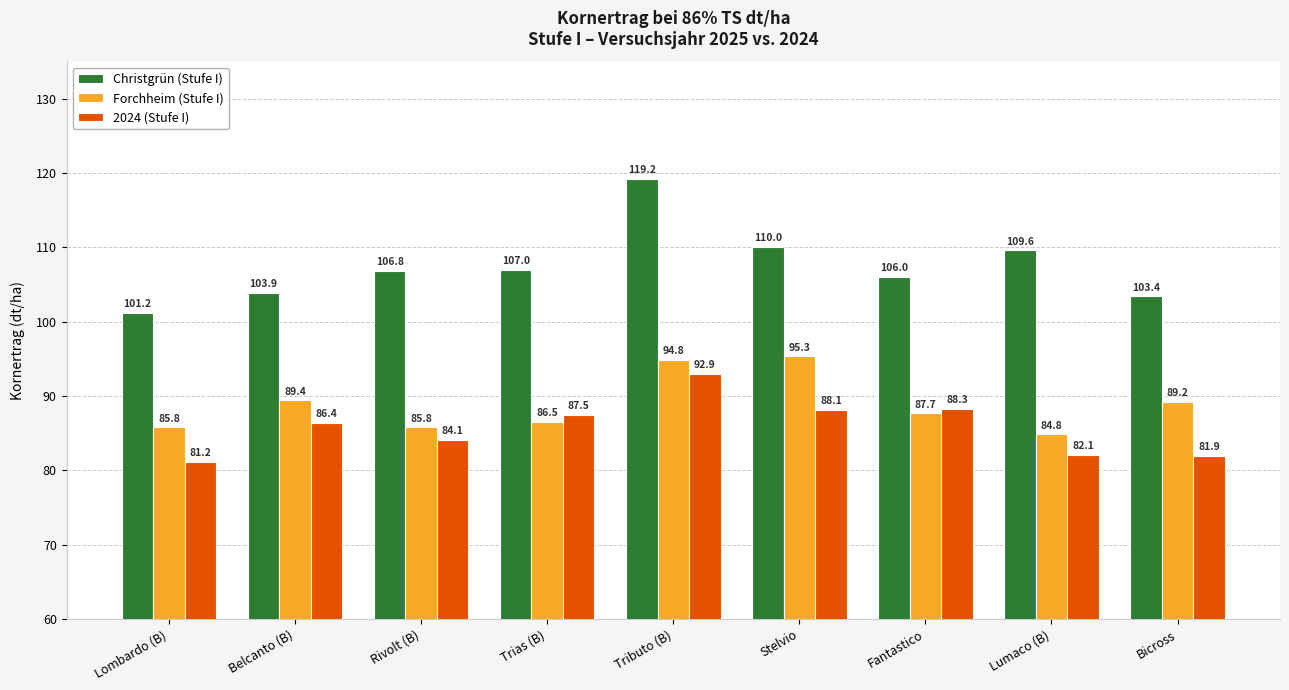

What is the value of the Christgrün (Stufe I) bar at the 4th from the left?

107.0